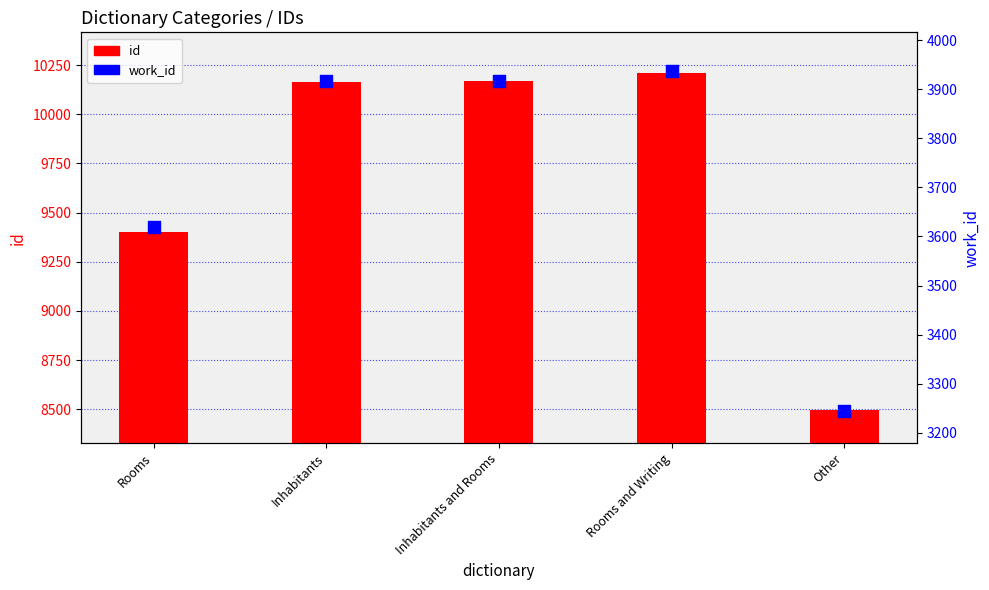

Is the value of id at Rooms greater than the value of work_id at Other?

Yes